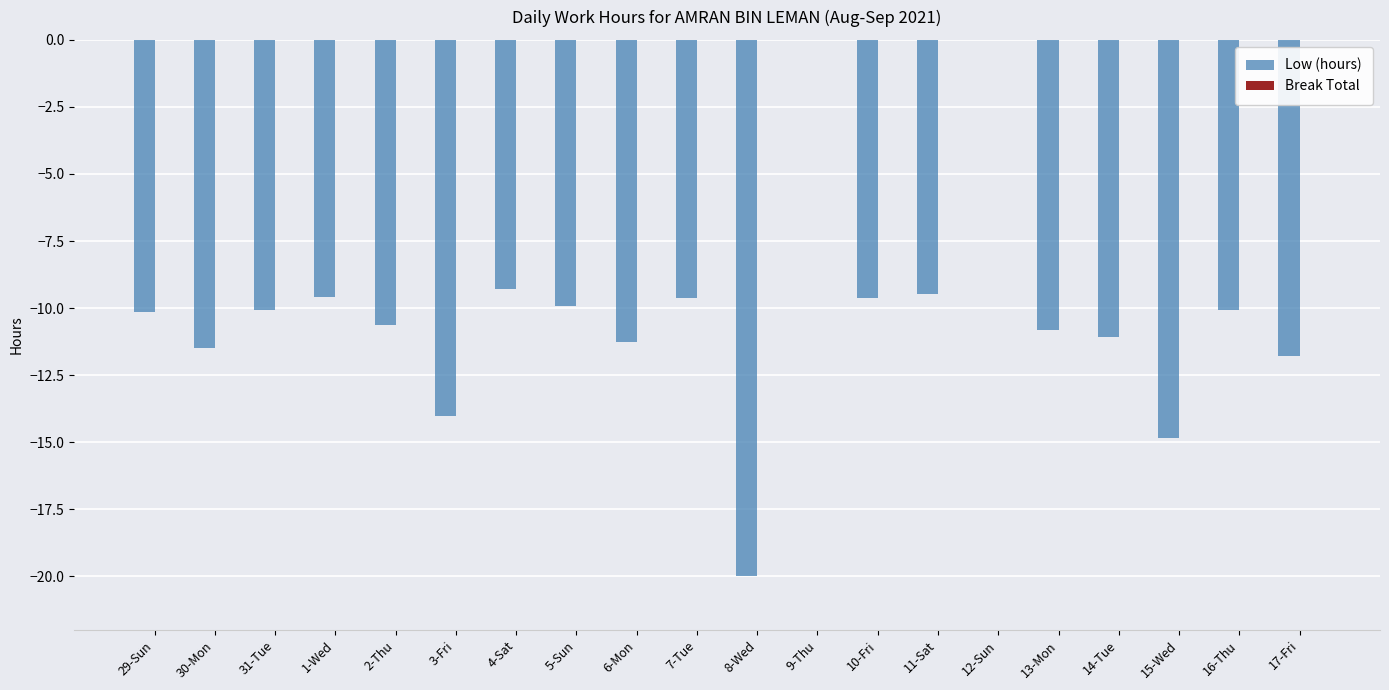

Between 9-Thu and 15-Wed, which is larger?

9-Thu